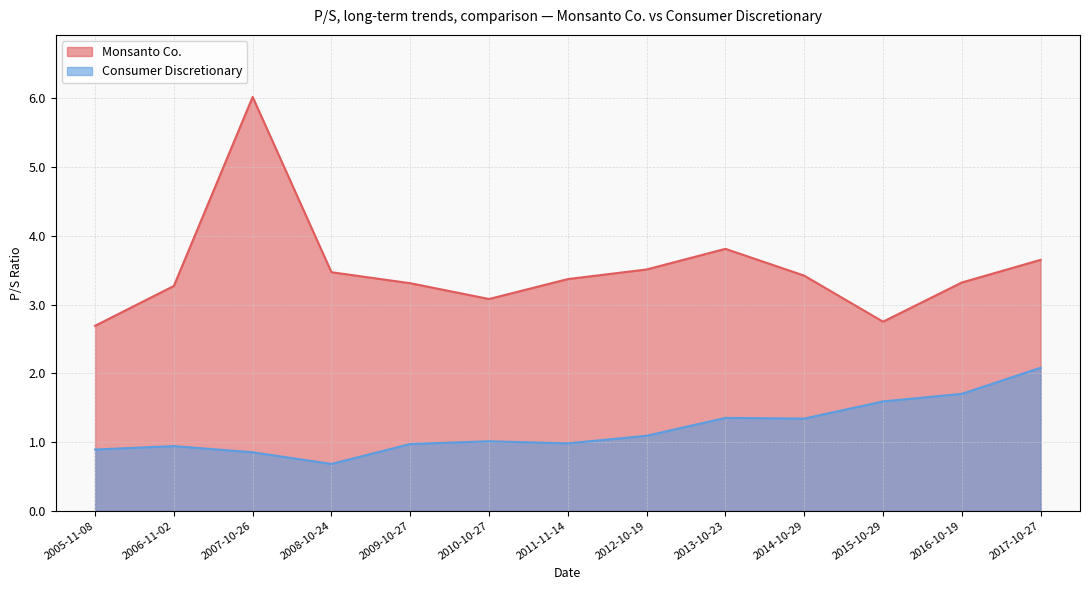

Does the chart display data point markers on the line(s)?

No